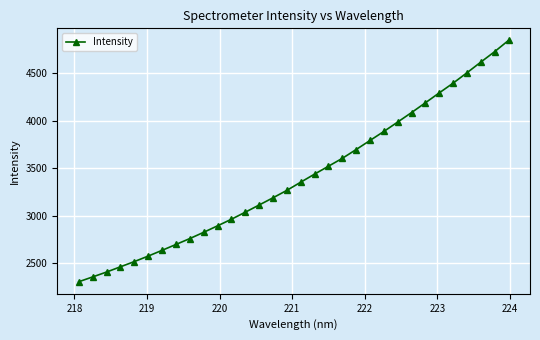

True or false: there are more than 2 points higher than both neighbors.

False